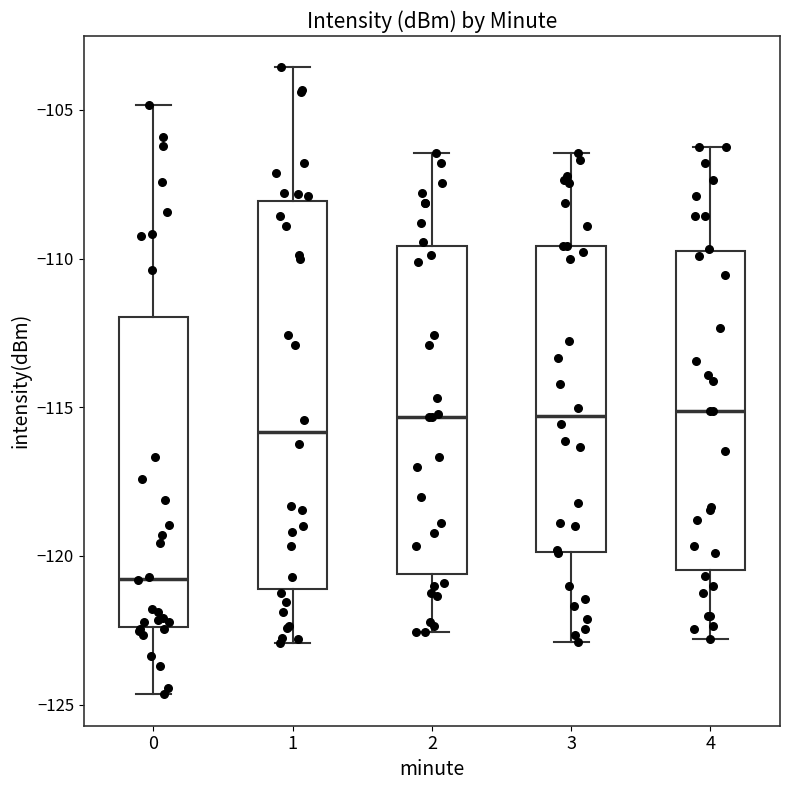

Reading left to right, transcribe this box plot: for each box, give where its median line is, the range the box spans, and where its two whiskers end, as read against the y-axis. The values are not printed on the chart, so give them approximately, as read against the axis.

0: median -121.0, box -122.5 to -112.0, whiskers -124.5 to -105.0
1: median -116.0, box -121.0 to -108.0, whiskers -123.0 to -103.5
2: median -115.5, box -120.5 to -109.5, whiskers -122.5 to -106.5
3: median -115.5, box -120.0 to -109.5, whiskers -123.0 to -106.5
4: median -115.0, box -120.5 to -109.5, whiskers -123.0 to -106.0